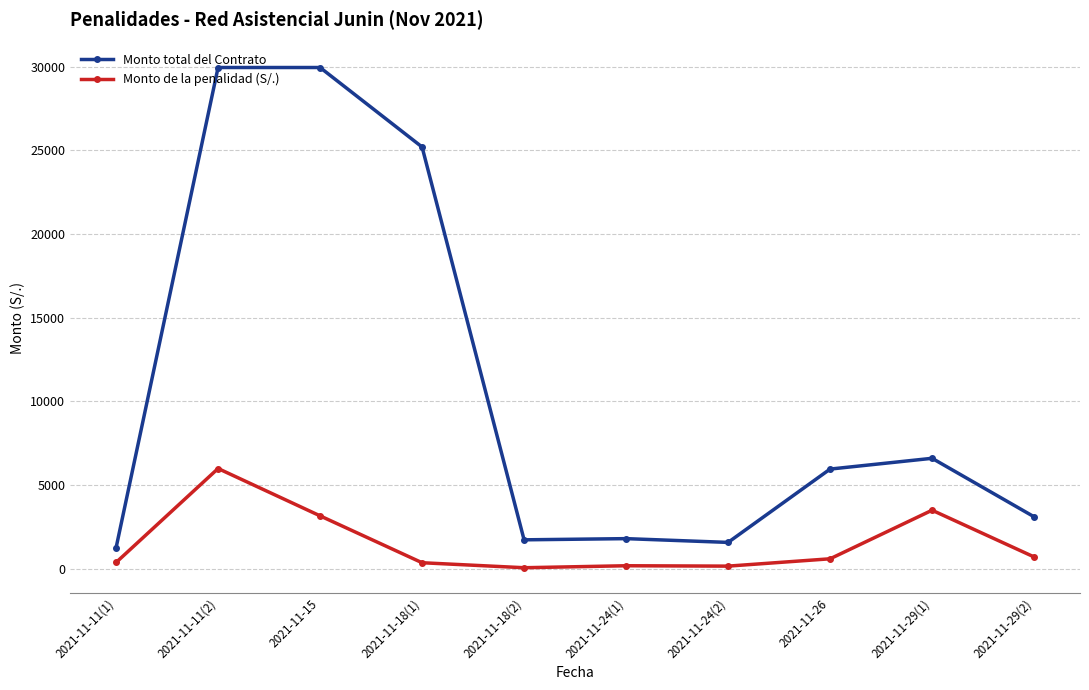

How many values in the Monto total del Contrato series are below 5956?

5